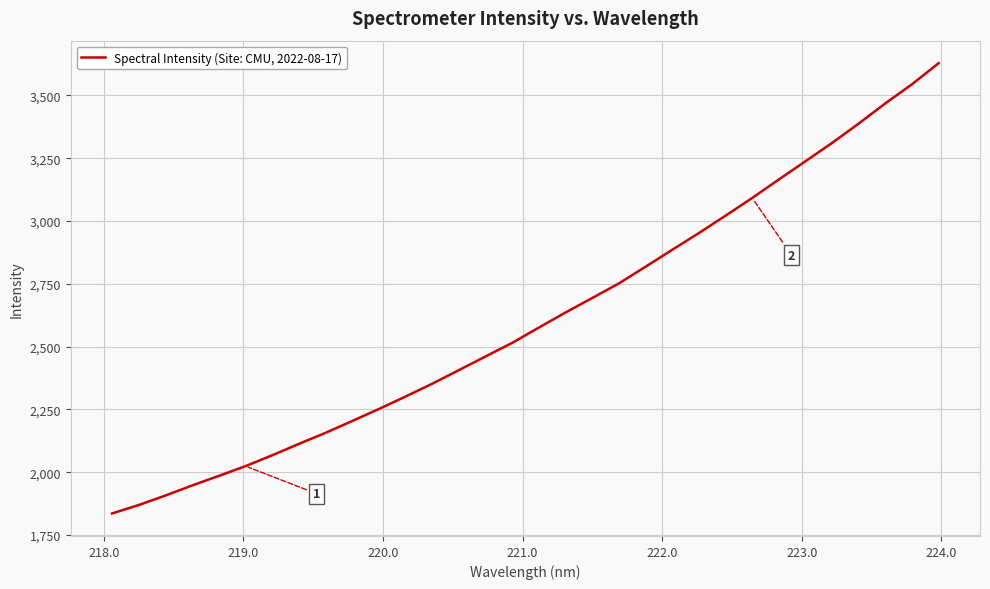

What is the minimum value shown in the chart?

1835.7